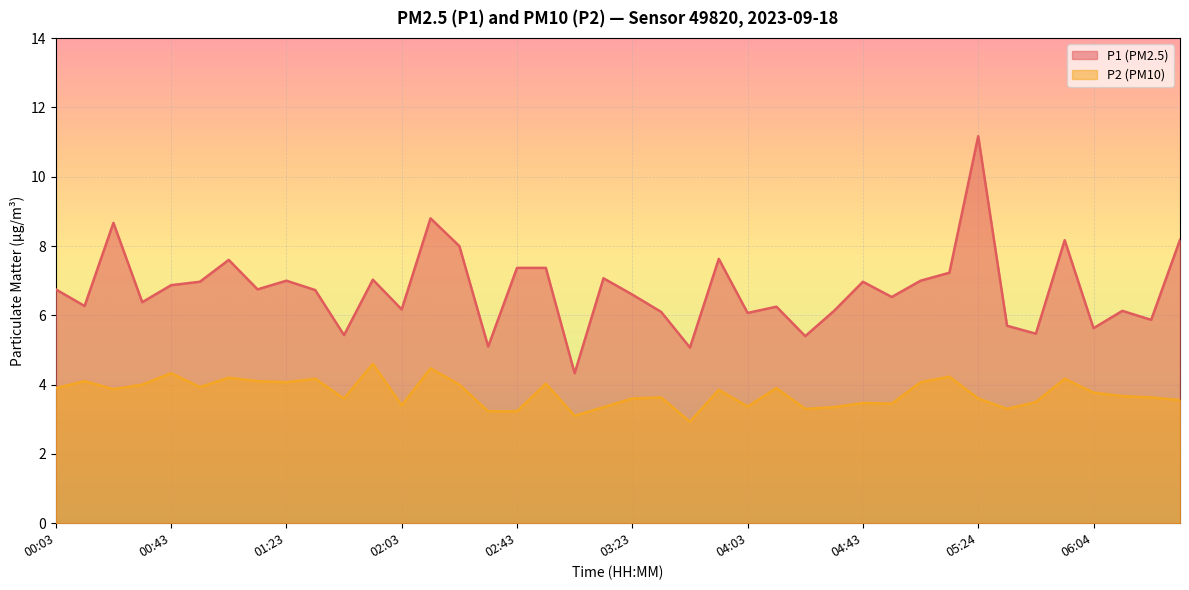

List the series in order of their peak value, lowest first.

P2 (PM10), P1 (PM2.5)